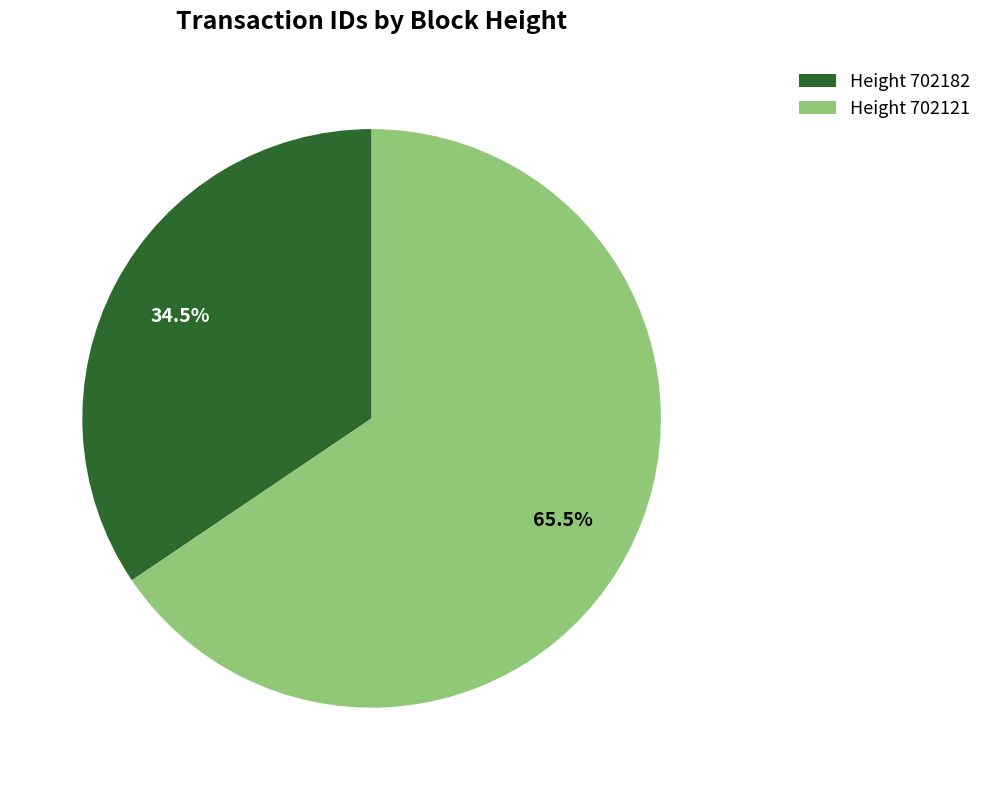

How many segments does this pie chart have?

2